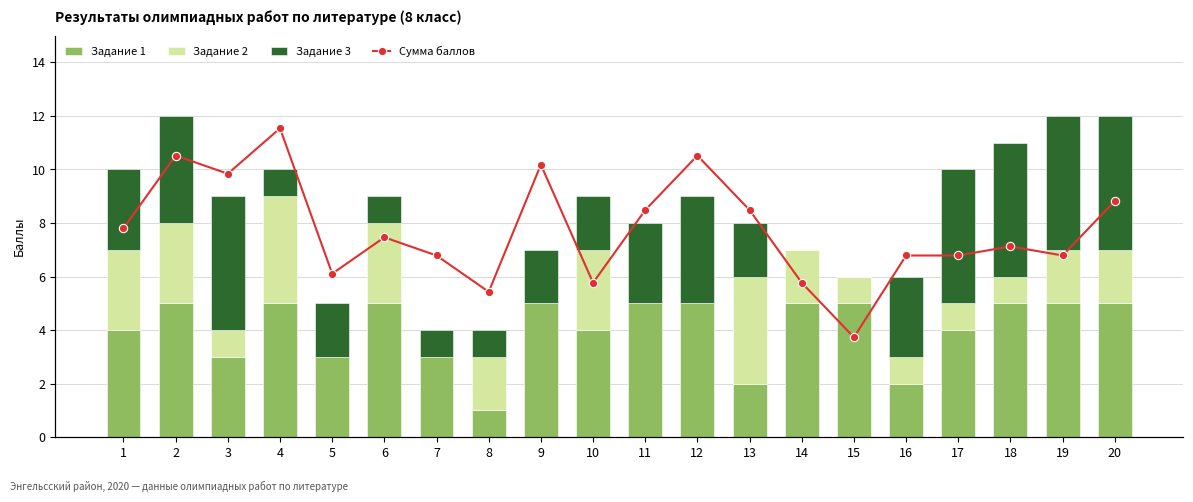

List the labels in order of Задание 2 value, smallest first.

5, 7, 9, 11, 12, 3, 15, 16, 17, 18, 8, 14, 19, 20, 1, 2, 6, 10, 4, 13